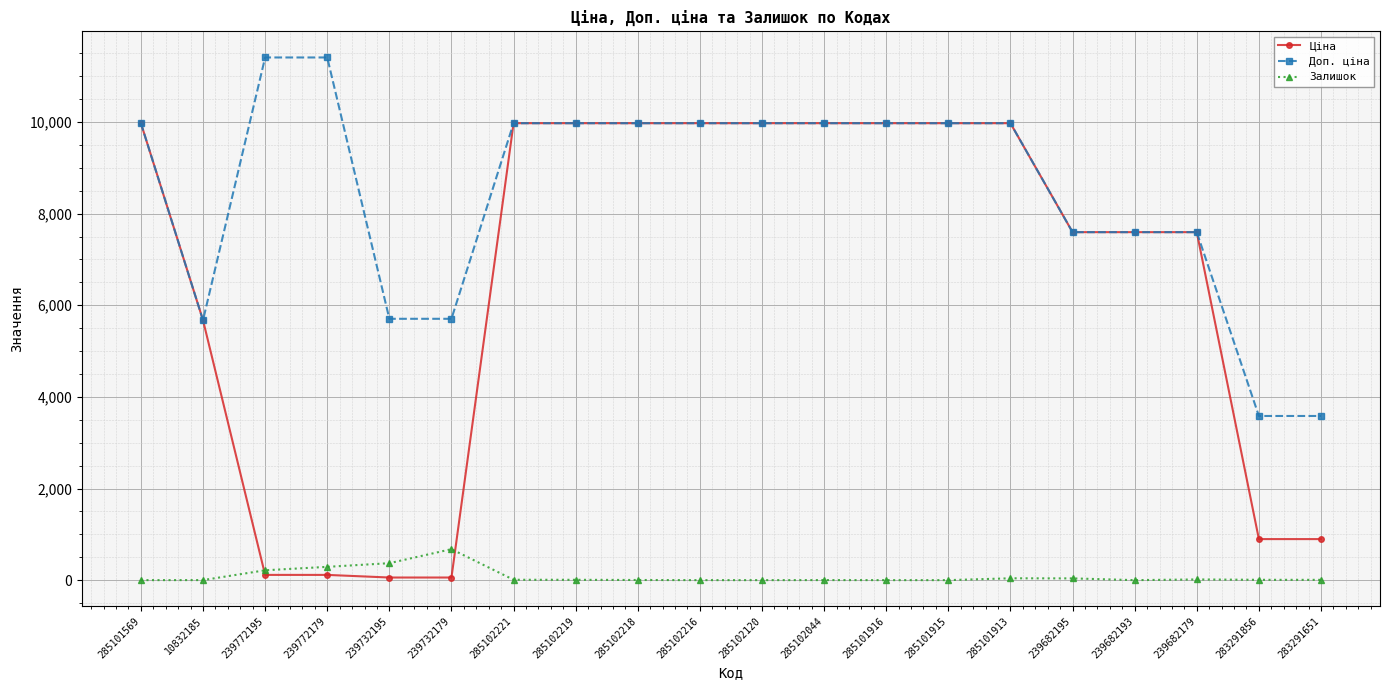

Is this an area chart (filled region under the line)?

No